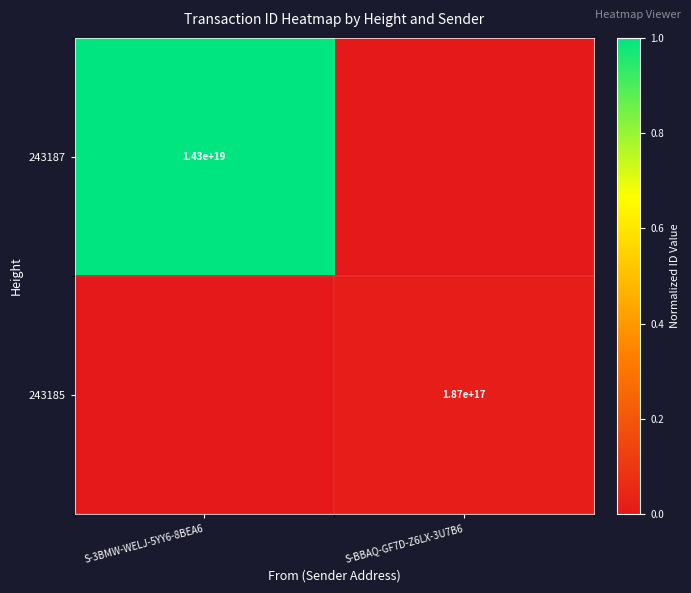

Is it true that 243187 equals 14300000000000000000 at S-3BMW-WELJ-5YY6-8BEA6?

True